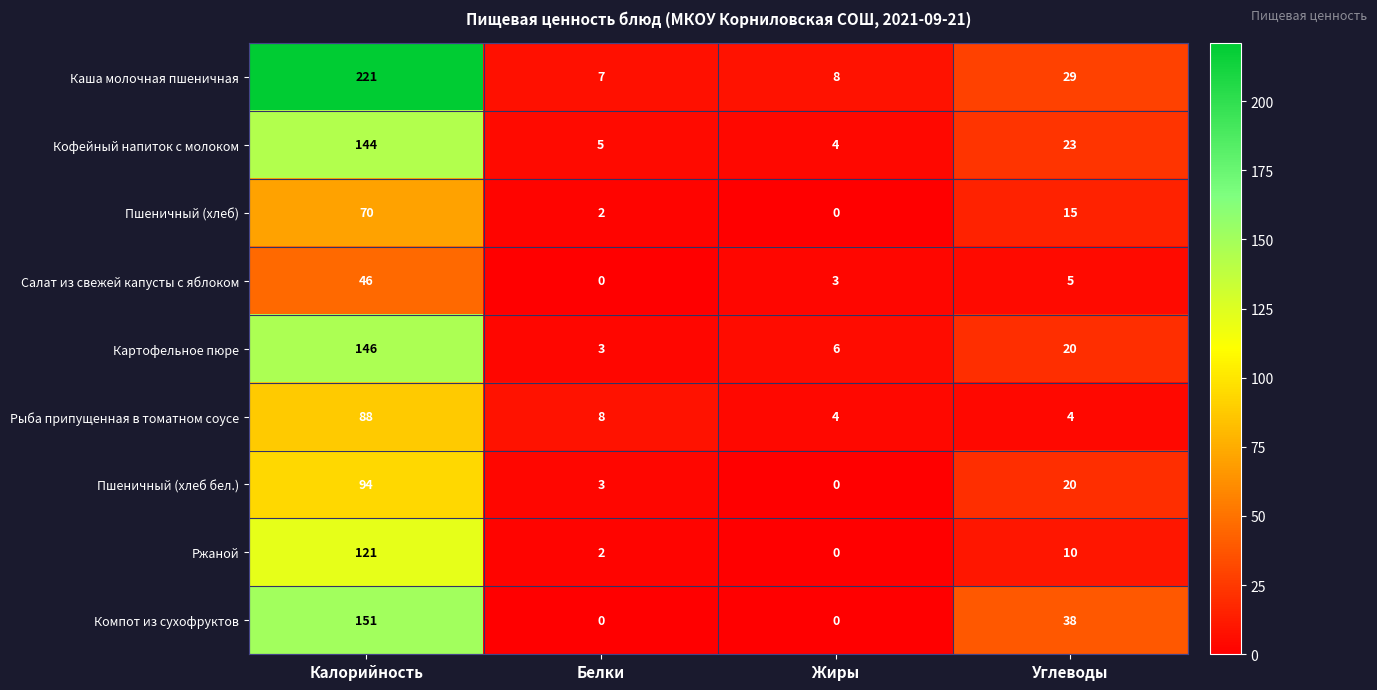

Which series has the largest range (max minus min)?

Каша молочная пшеничная